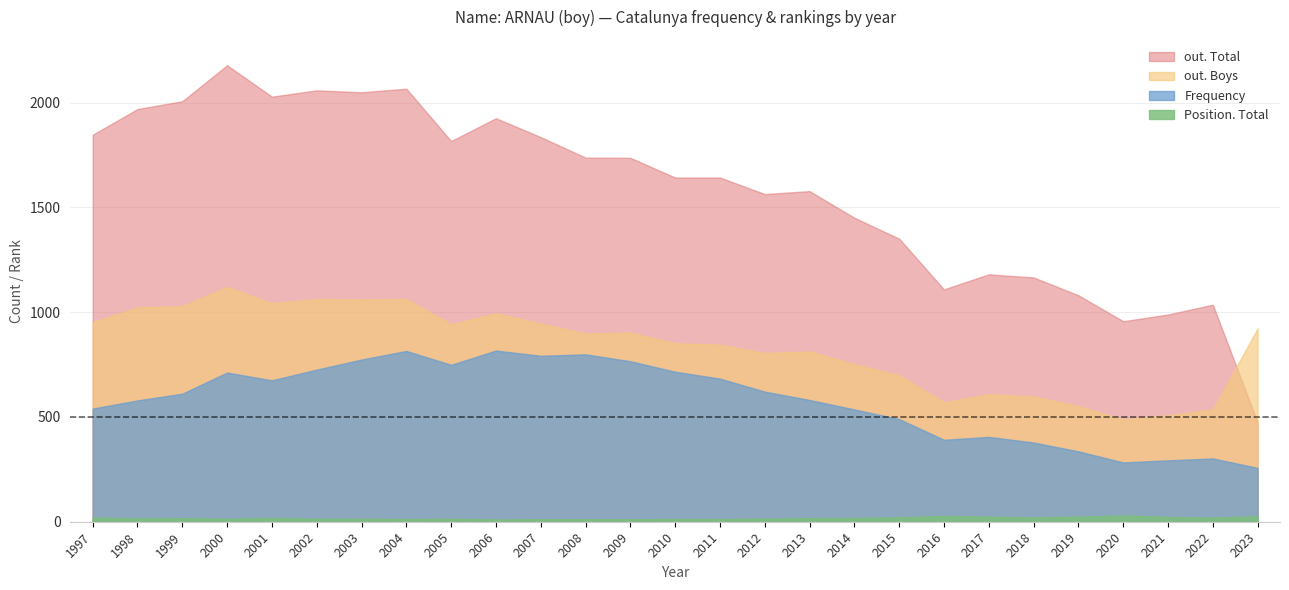

True or false: out. Boys has more than 2 interior local peaks.

True